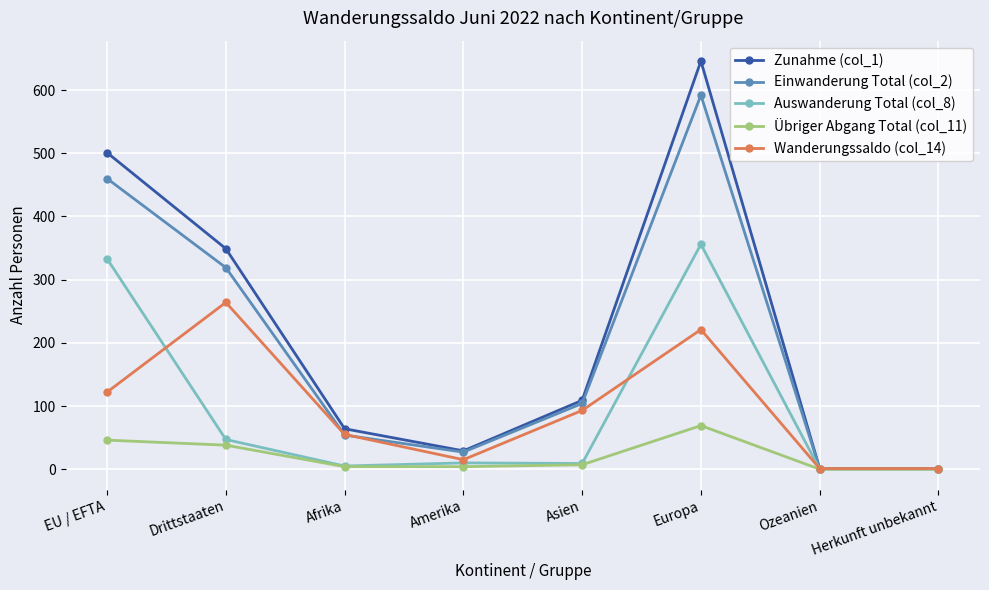

What position from the right is Asien?

4